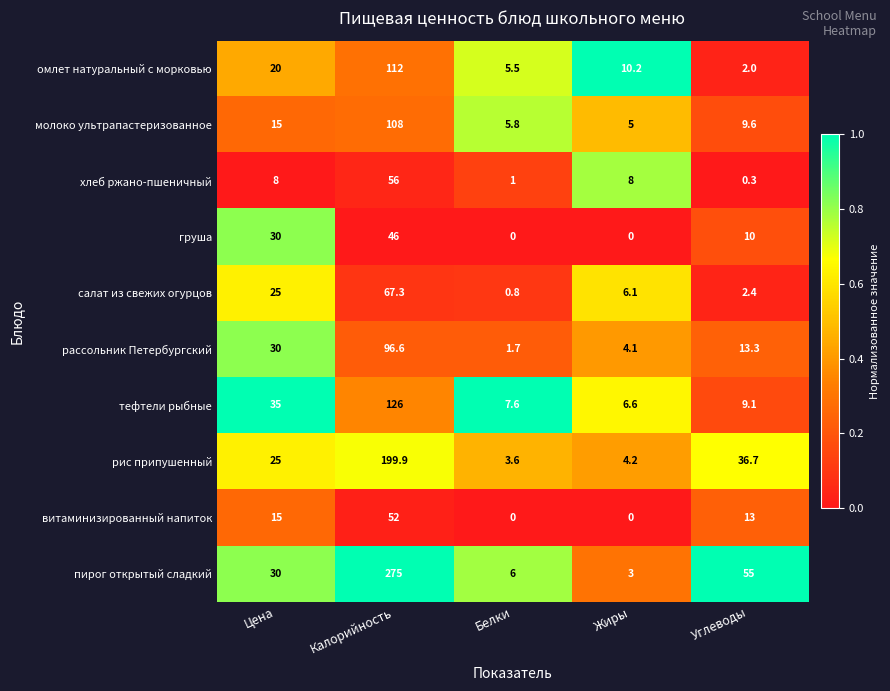

What is the greatest value displayed?

275.0